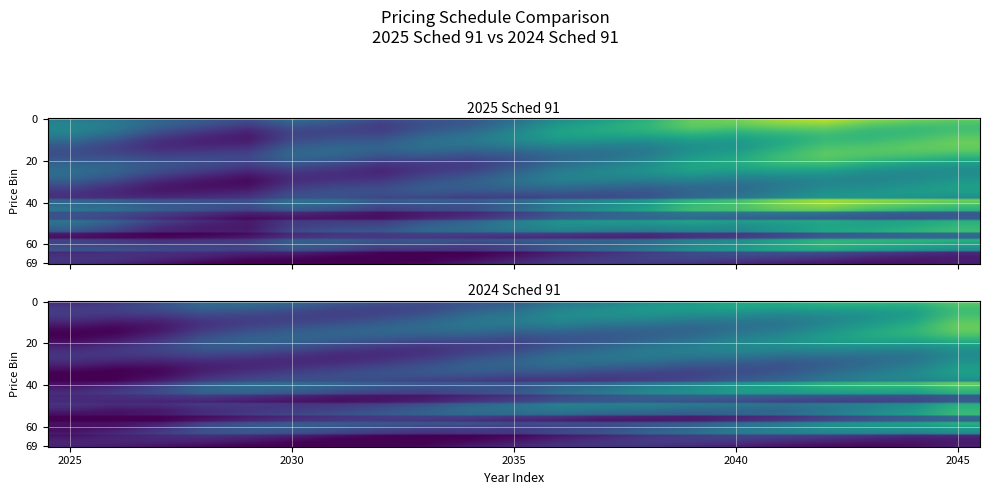

Reading left to right, extract all data points from this chart.

2025 Sched 91: 48.1	45.3	41.0	39.2	37.9	44.3	44.2	42.4	45.3	46.1	49.8	54.2	55.5	57.3	61.6	62.1	65.7	68.3	66.7	66.6	67.0
2024 Sched 91: 34.6	35.1	37.5	42.0	43.4	43.6	43.1	43.3	44.1	46.1	46.8	49.6	50.0	51.5	51.9	53.7	54.4	57.1	59.3	61.2	66.6